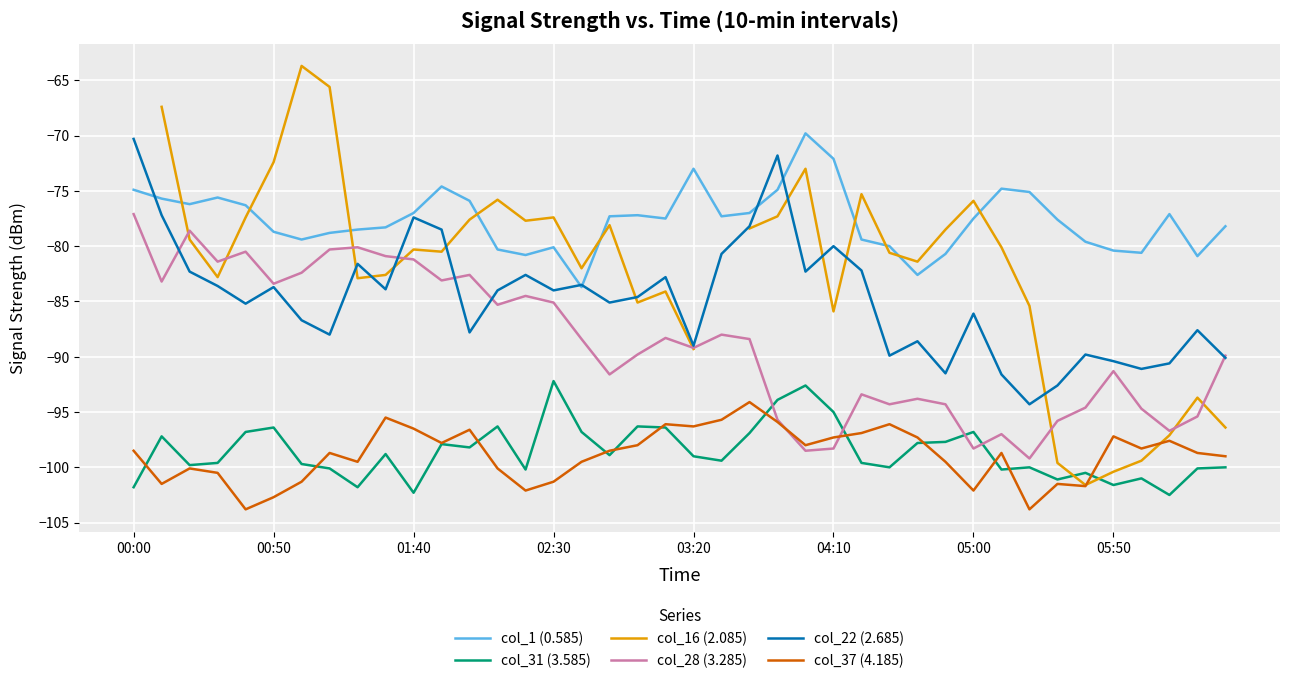

The value of col_22 (2.685) at 04:10 is -124.0. True or false?

False